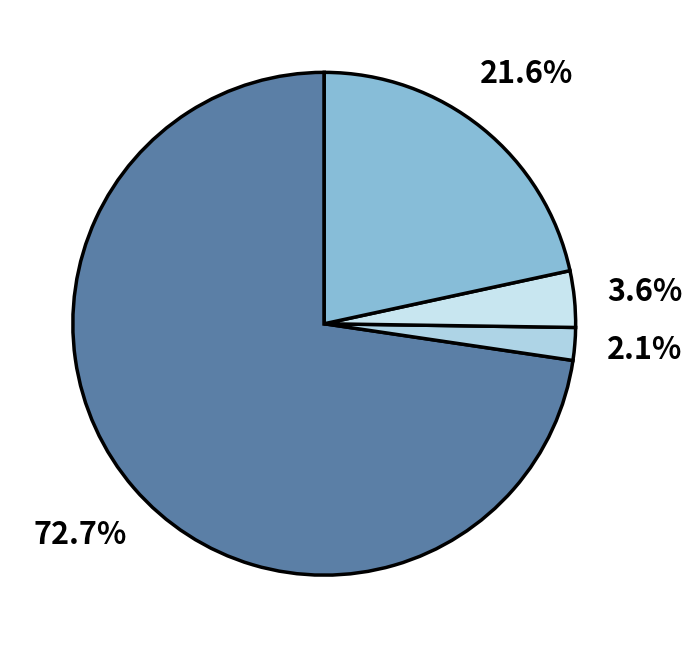

Is there a majority slice in this chart?

Yes